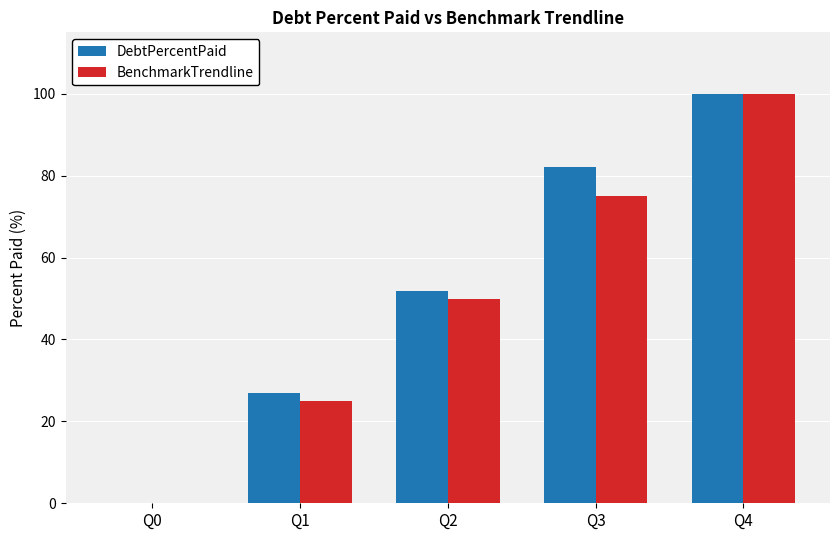

What is the average value of the DebtPercentPaid series?

52.2